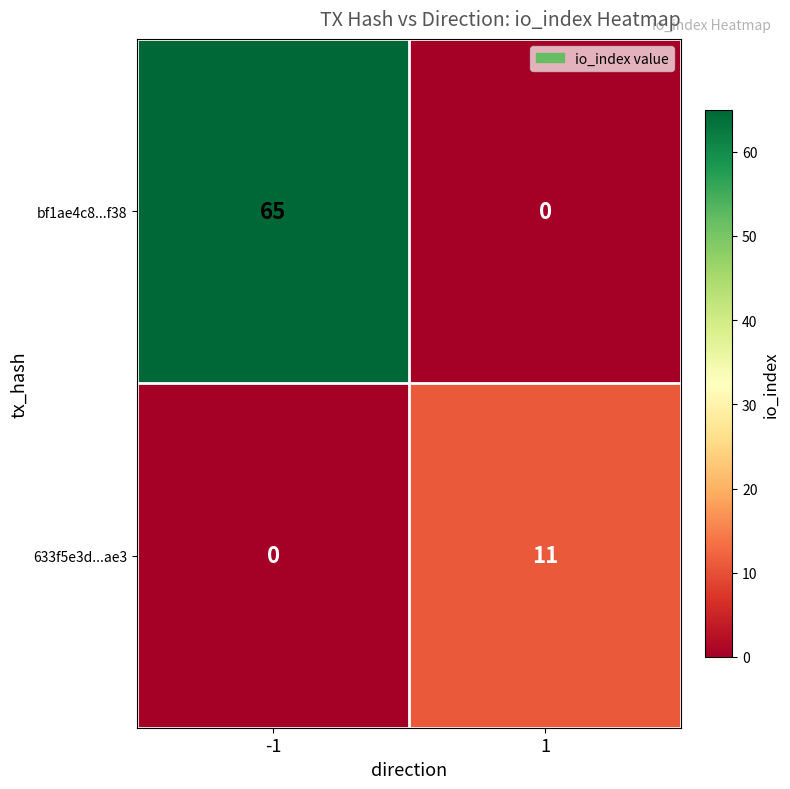

Which series has the largest total across all categories?

bf1ae4c8...f38